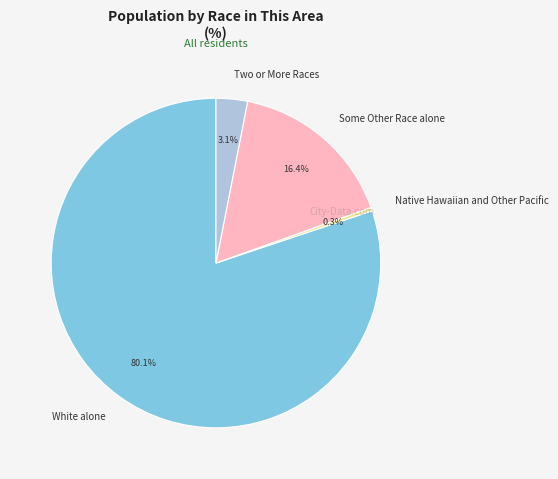

How many slices are in this pie chart?

4